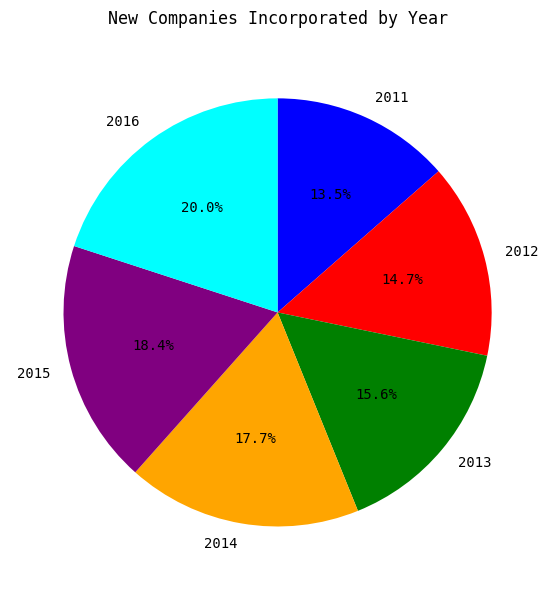

Which has a higher value, 2011 or 2012?

2012